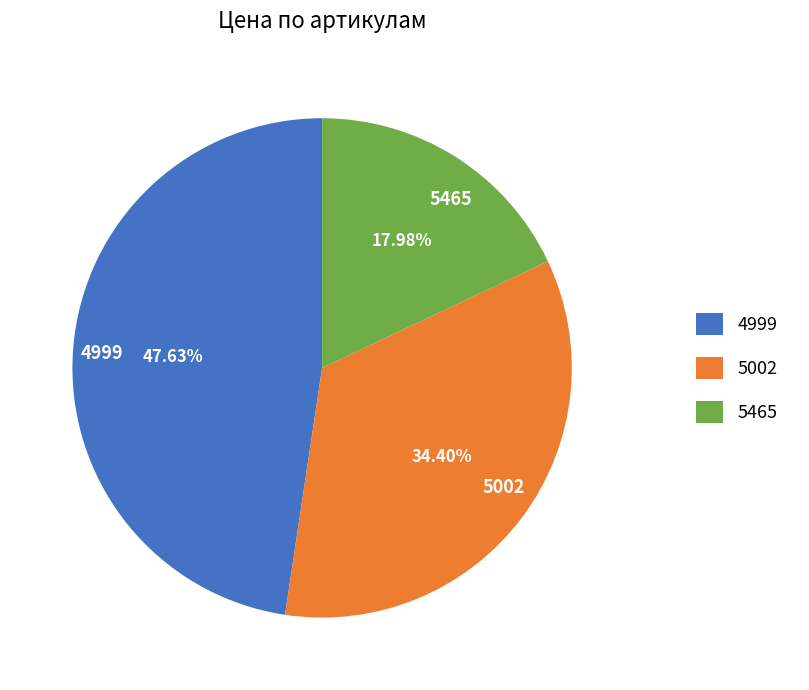

The 5002 slice represents 34% of the pie. True or false?

True